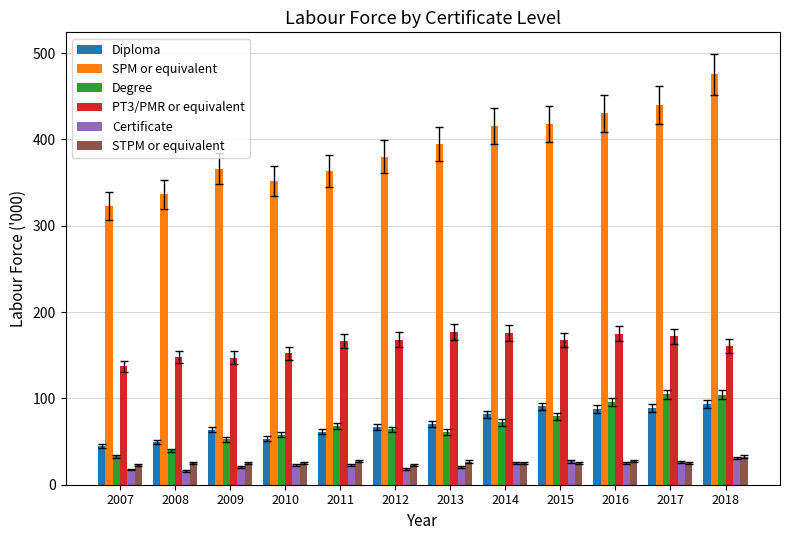

How many series are shown in this chart?

6